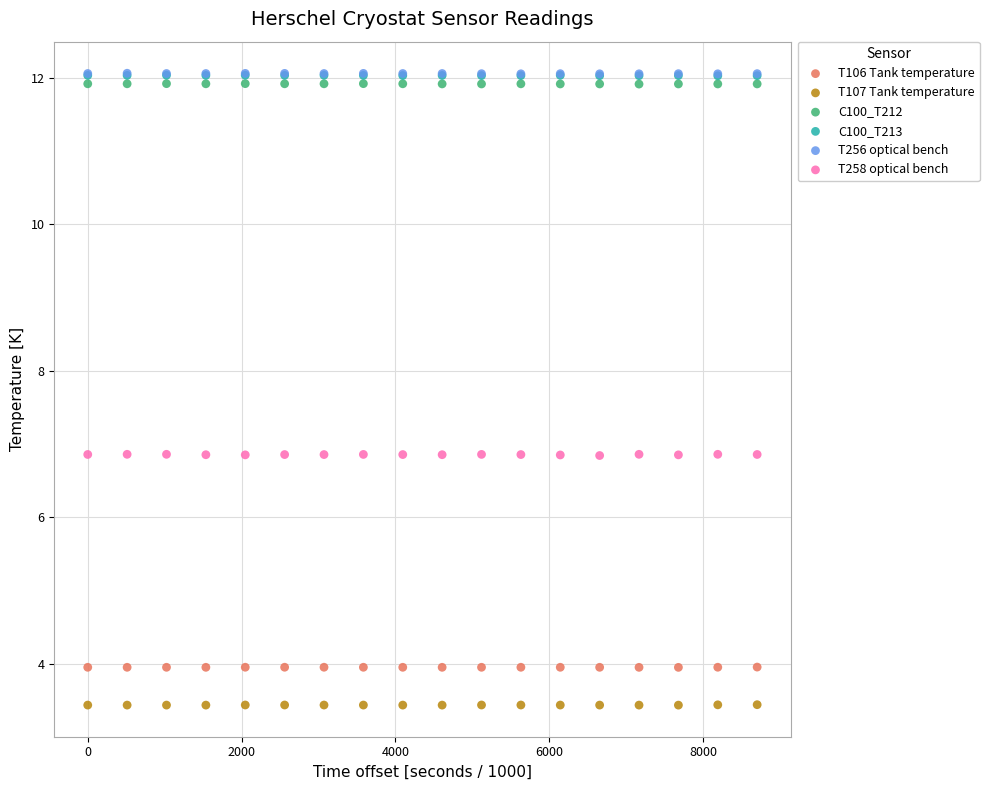

What are all the series names shown in the legend?

T106 Tank temperature, T107 Tank temperature, C100_T212, C100_T213, T256 optical bench, T258 optical bench